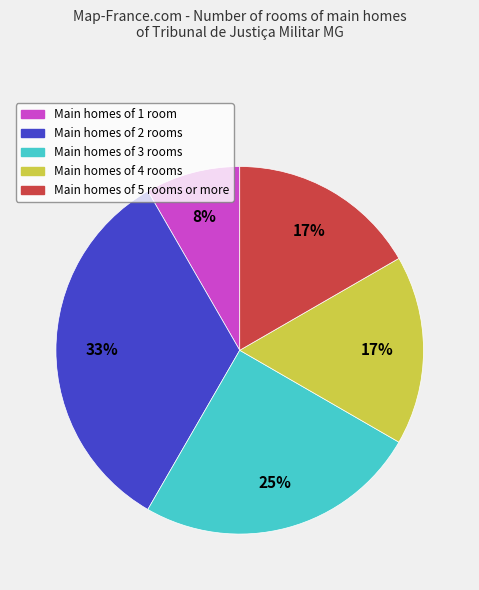

Is there a majority slice in this chart?

No